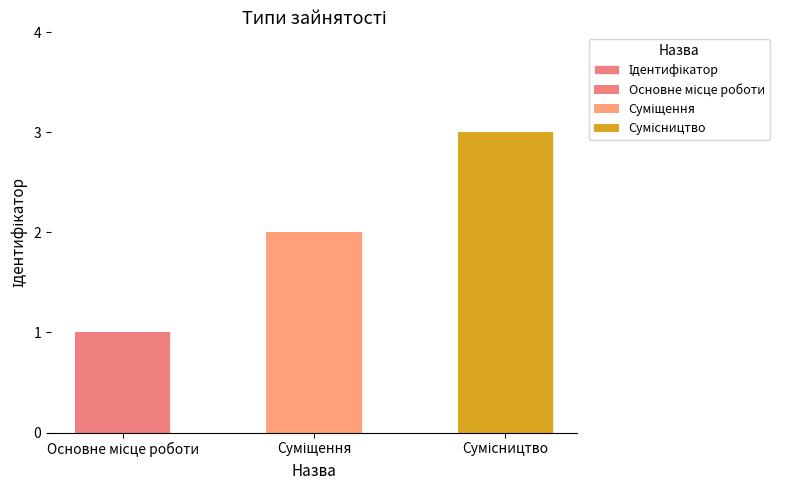

Which label corresponds to the largest value in the chart?

Сумісництво